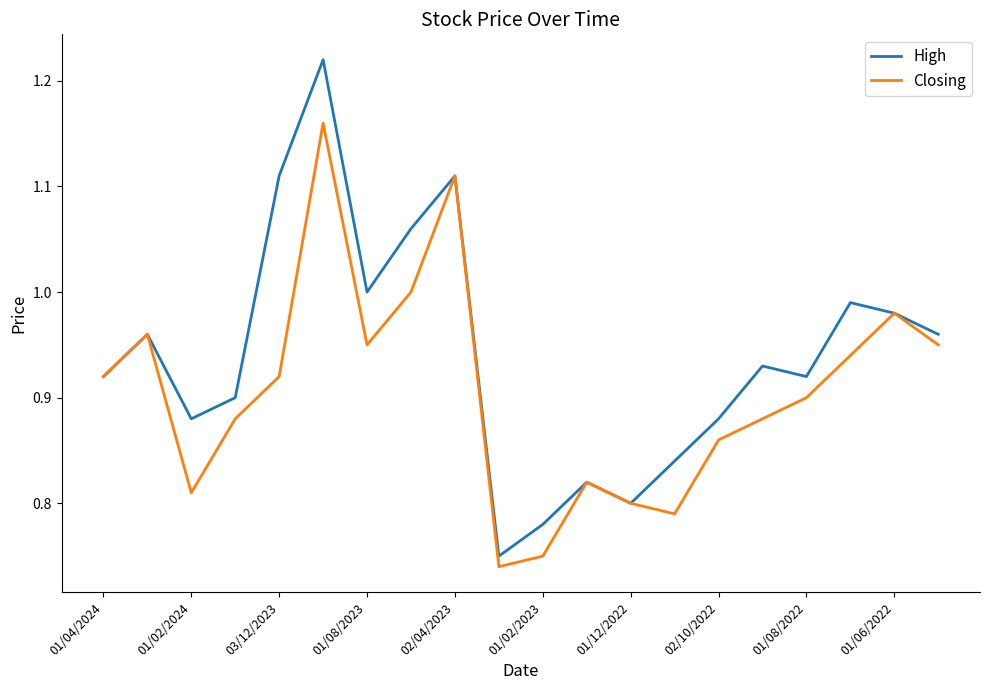

Rank the series by their maximum value, from highest to lowest.

High, Closing